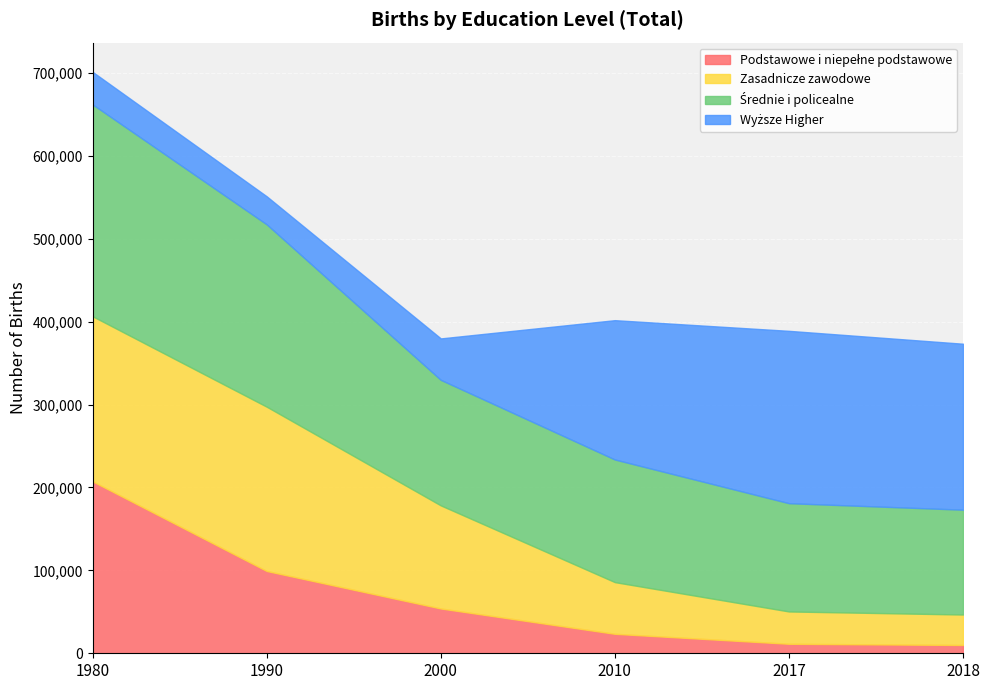

What is the difference between the maximum and minimum values in the Podstawowe i niepełne podstawowe series?

197383